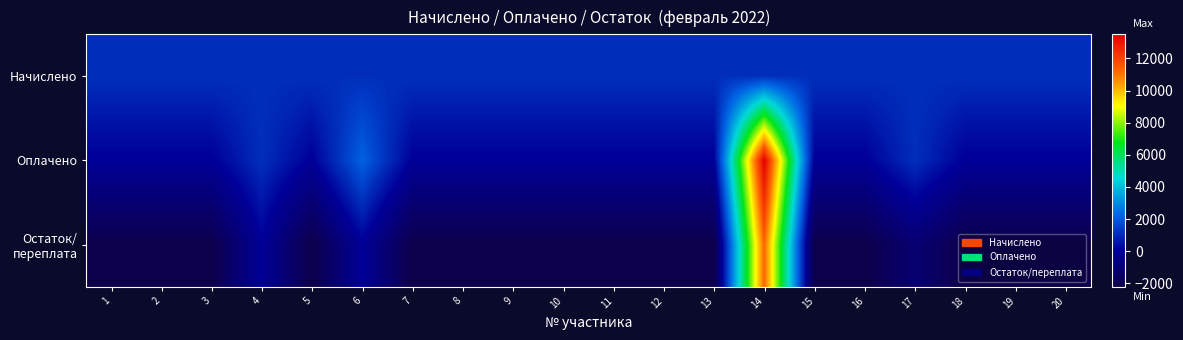

Which series has the largest total across all categories?

Начислено